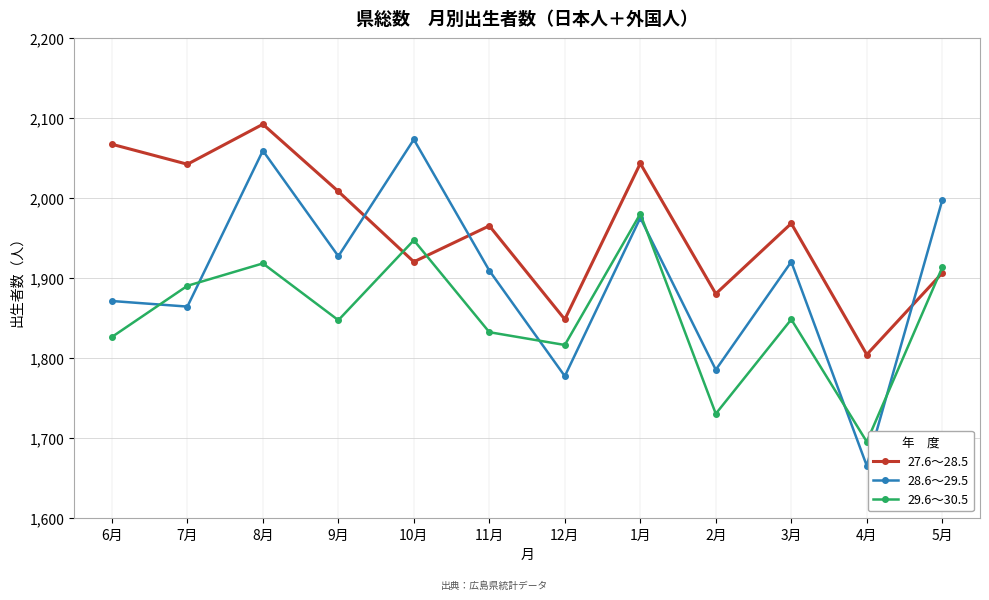

At which label does 28.6～29.5 reach its minimum?

4月